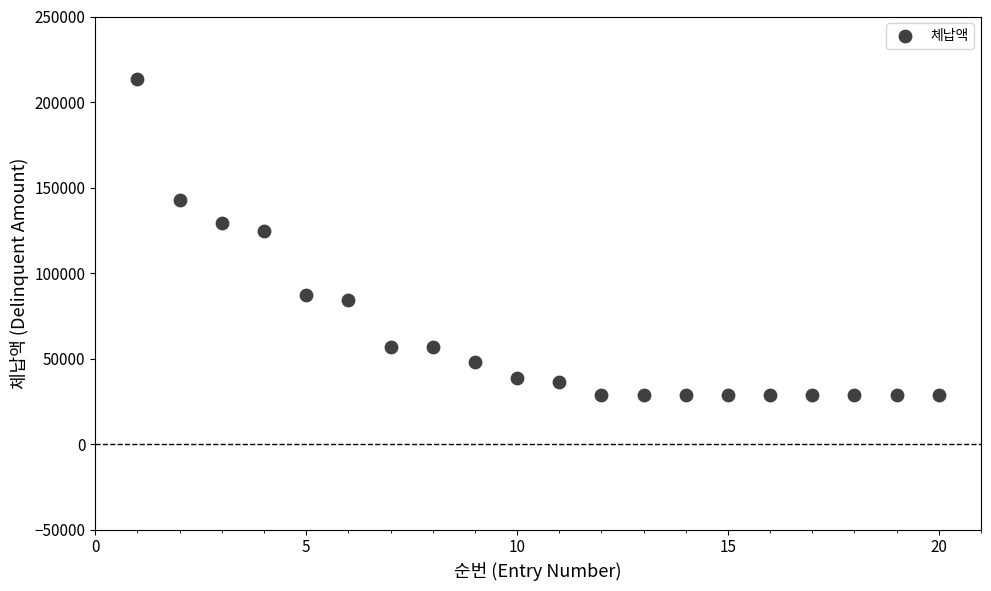

What Y value in the scatter plot is closest to 121125?

124500